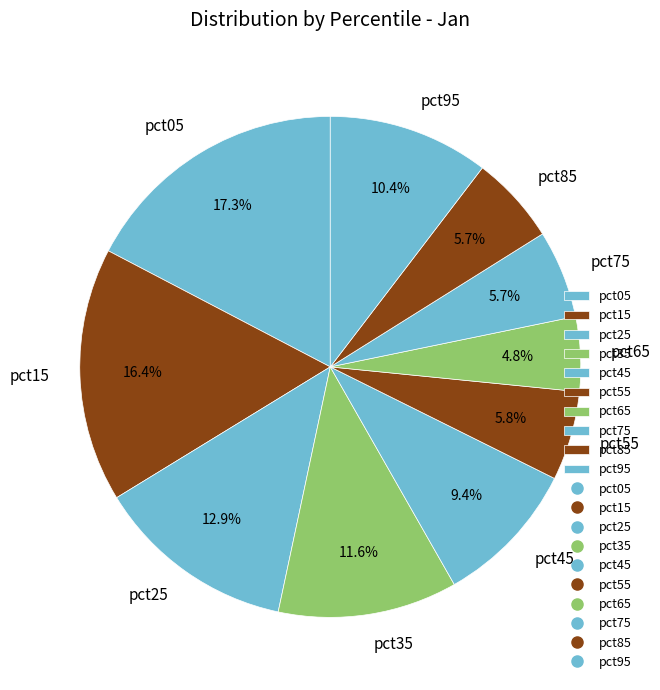

The pct65 slice represents 5% of the pie. True or false?

True